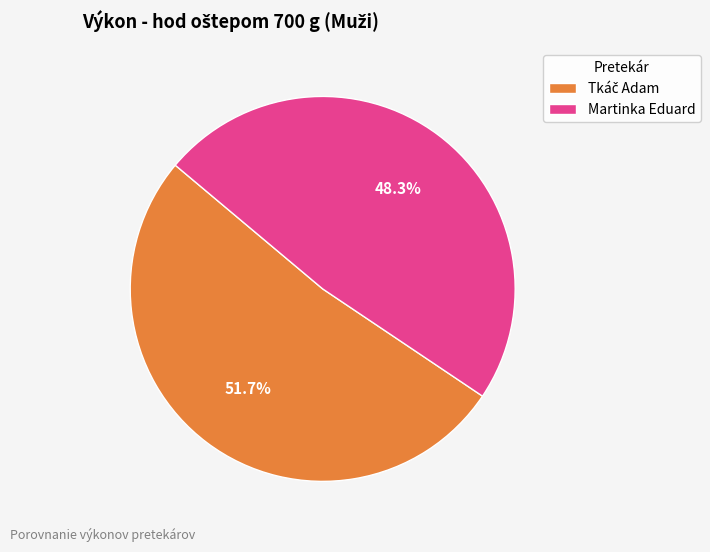

To the nearest percent, what is the difference between the largest and smallest slice percentages?

3%